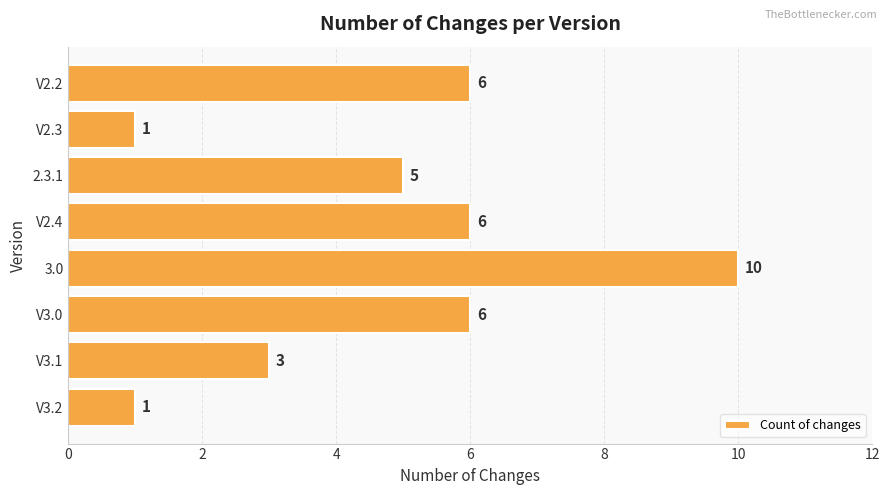

What is the difference between the maximum and minimum values?

9